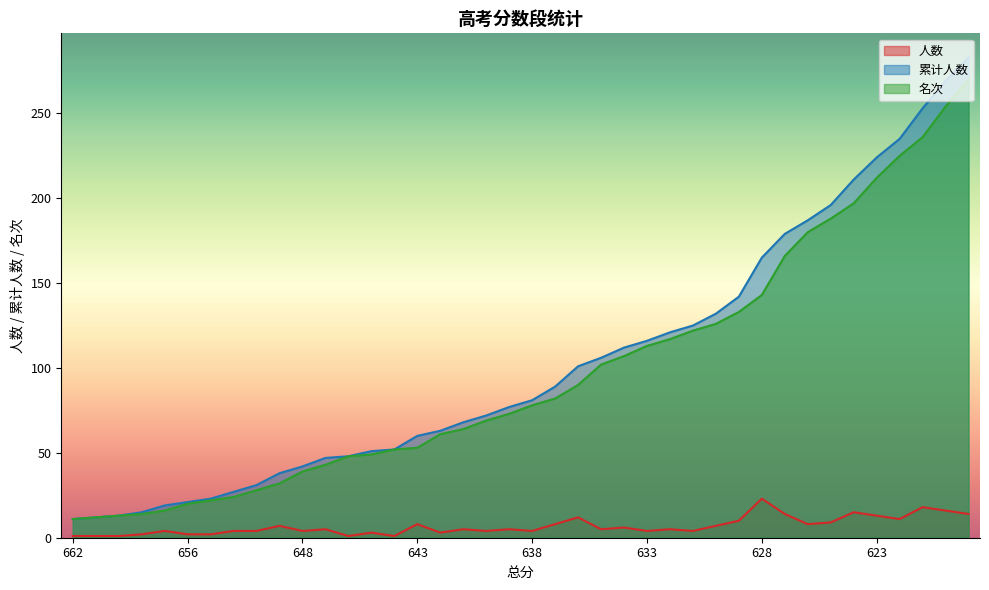

Rank the series at 656 from highest to lowest value.

累计人数, 名次, 人数